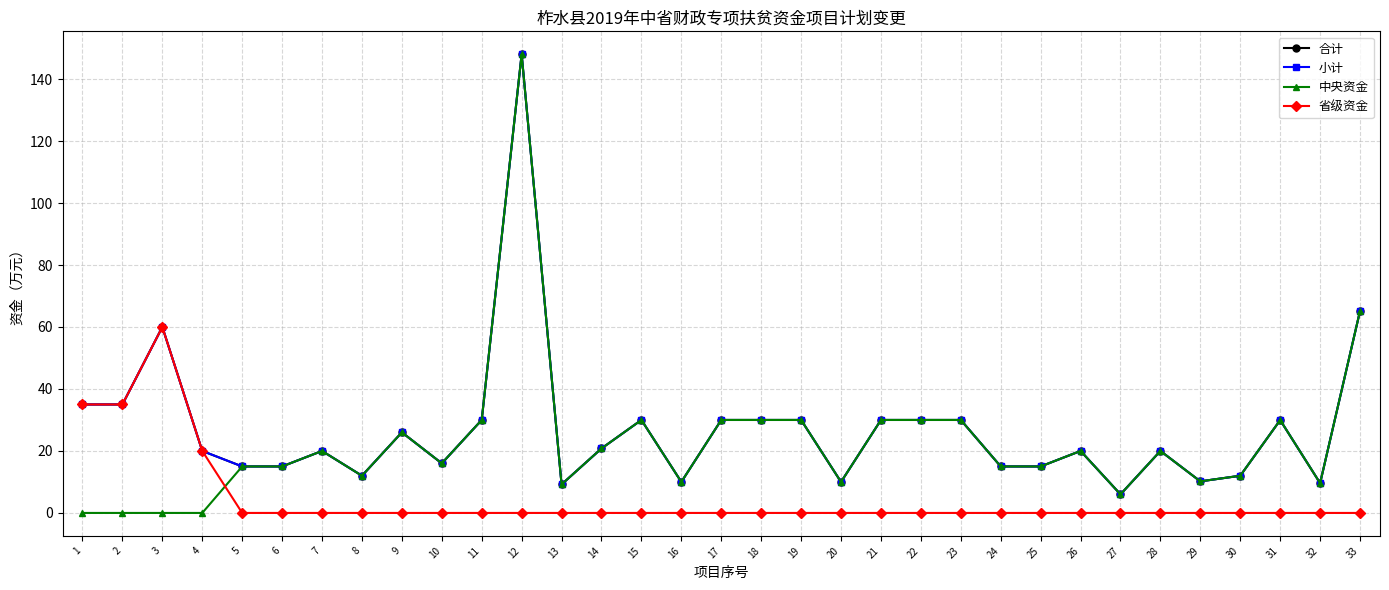

Is this an area chart (filled region under the line)?

No